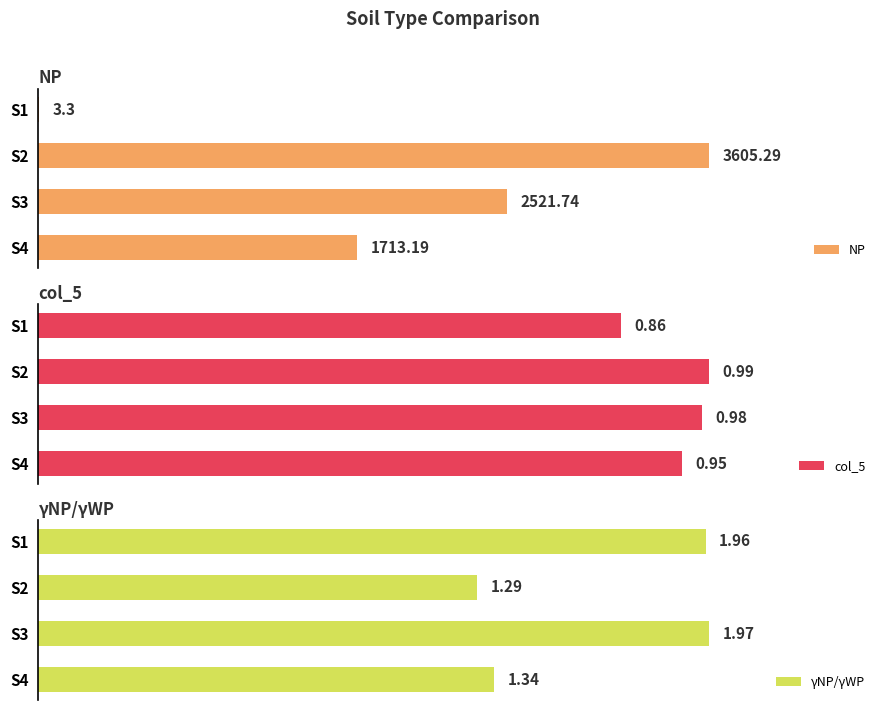

Rank the categories by col_5 value from lowest to highest.

S1, S4, S3, S2